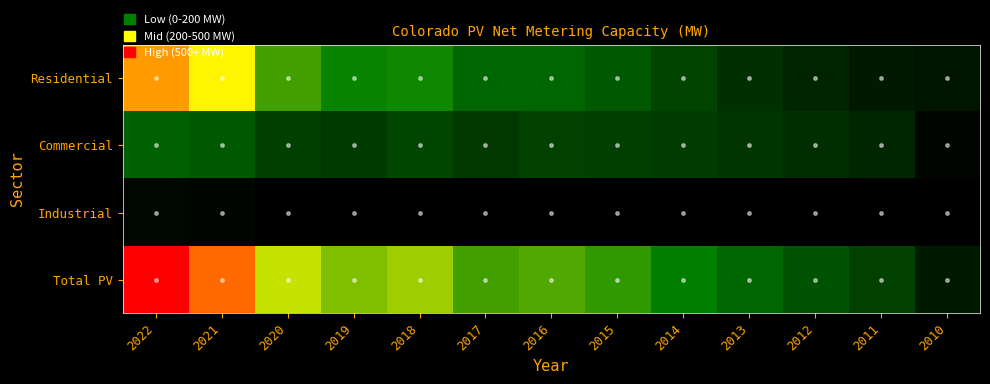

Rank the series by their maximum value, from lowest to highest.

Industrial, Commercial, Residential, Total PV